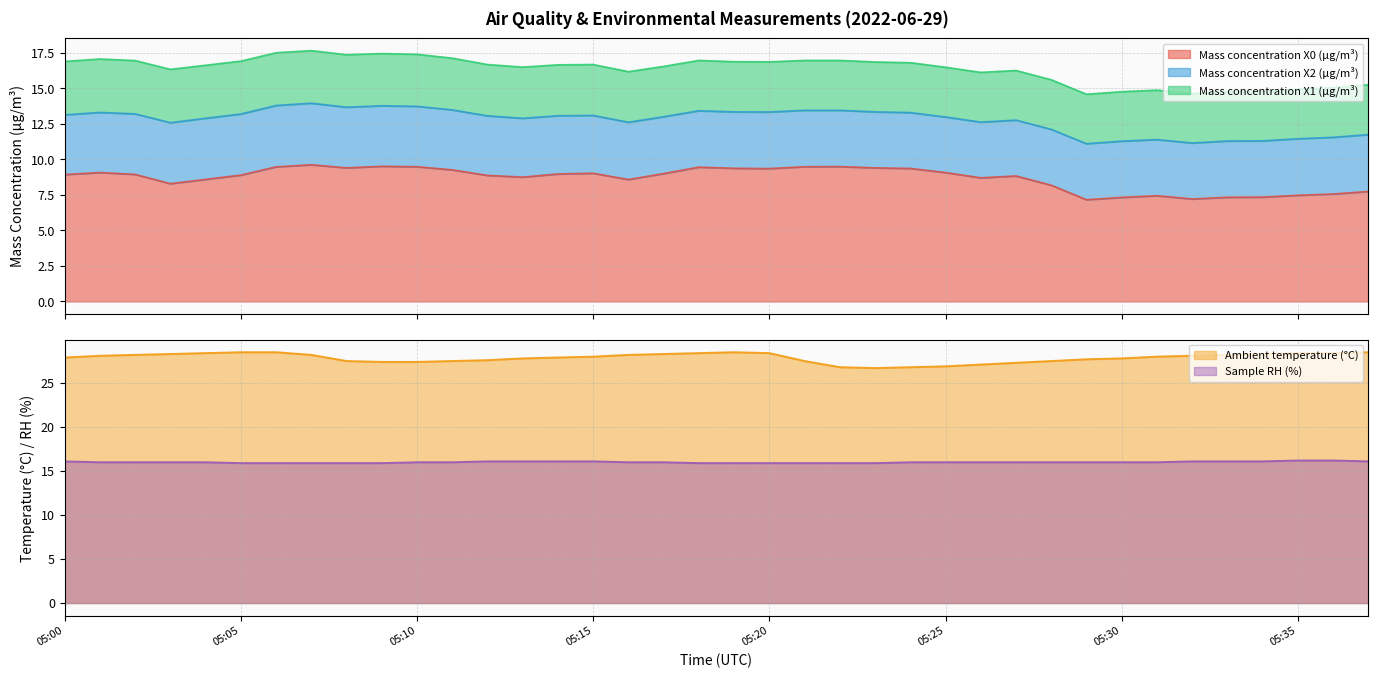

What is the difference between the highest and lowest values at 05:23?

17.3